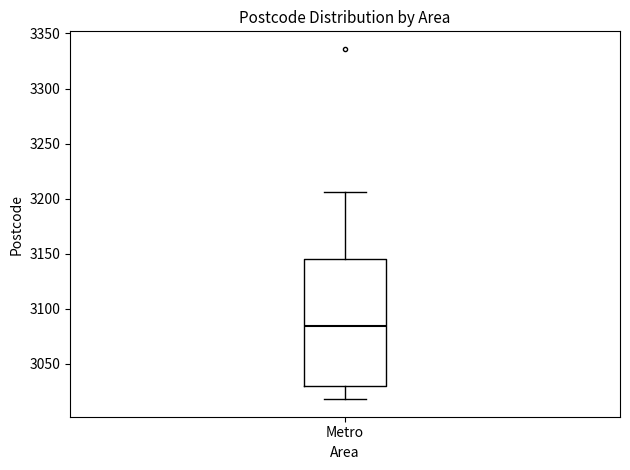

Where is the lower edge of the box for Metro on the y-axis? The values are not printed on the chart, so give them approximately, as read against the axis.

3030